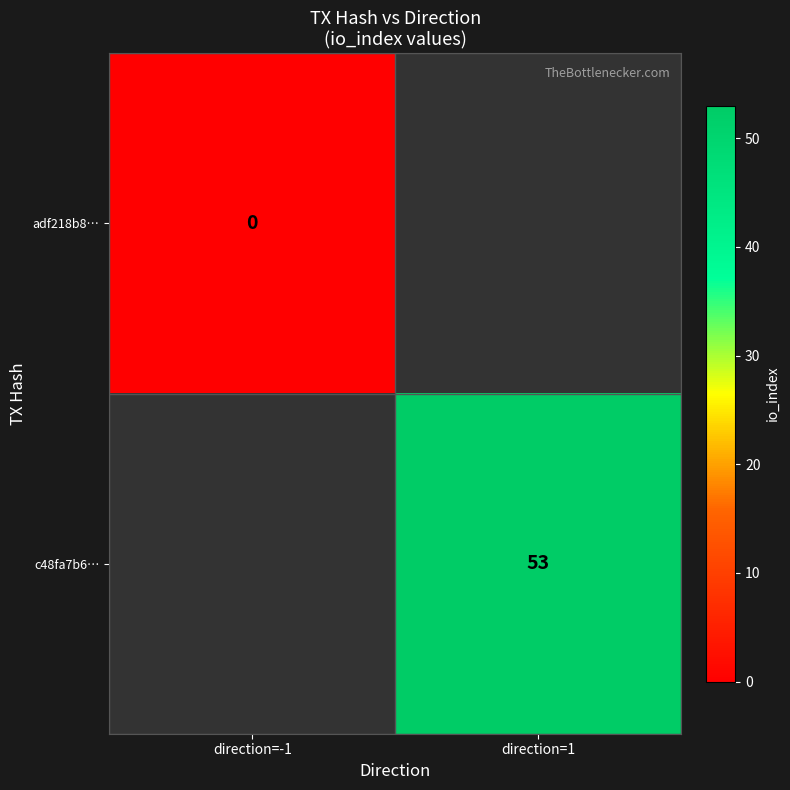

The c48fa7b6… series shows 53 at direction=1. True or false?

True